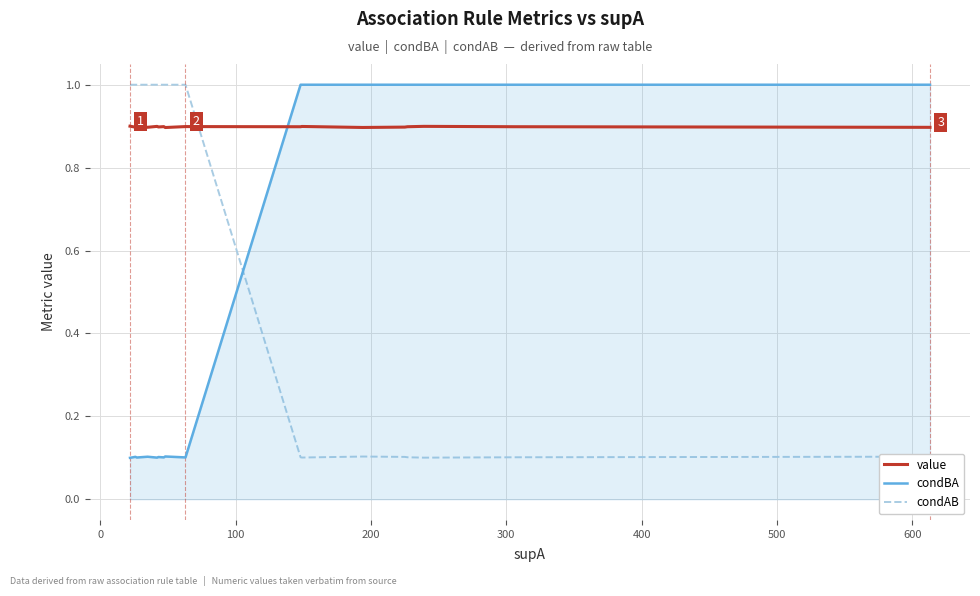

What is the highest value of the condBA series?

1.0